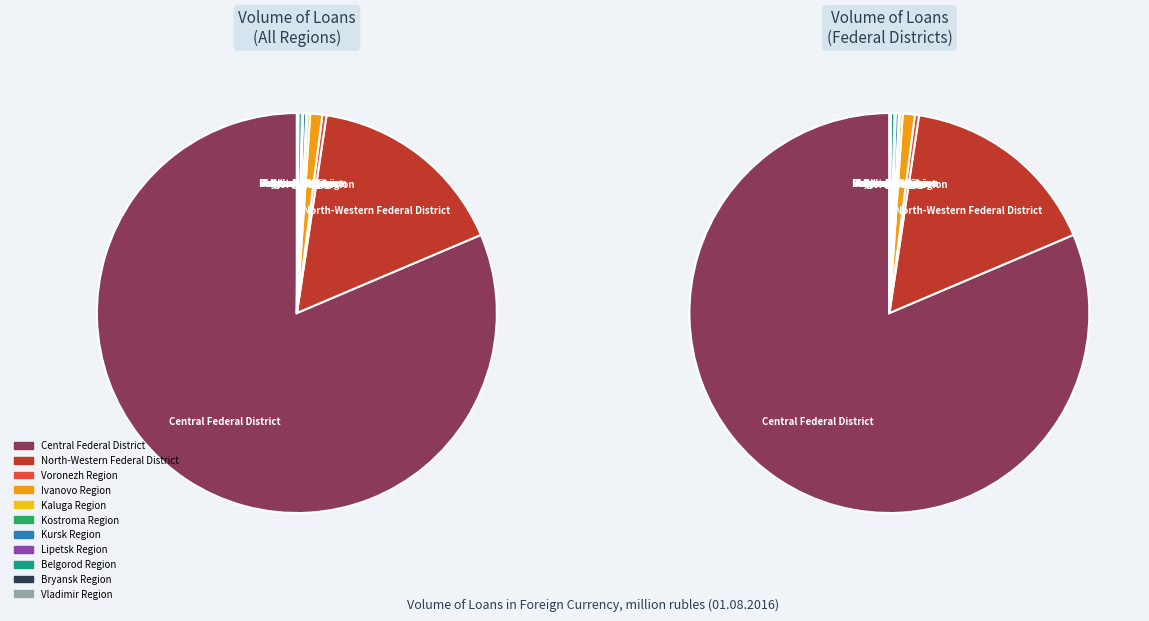

Rank the categories by value from highest to lowest.

Central Federal District, North-Western Federal District, Ivanovo Region, Voronezh Region, Belgorod Region, Kursk Region, Kaluga Region, Lipetsk Region, Kostroma Region, Vladimir Region, Bryansk Region